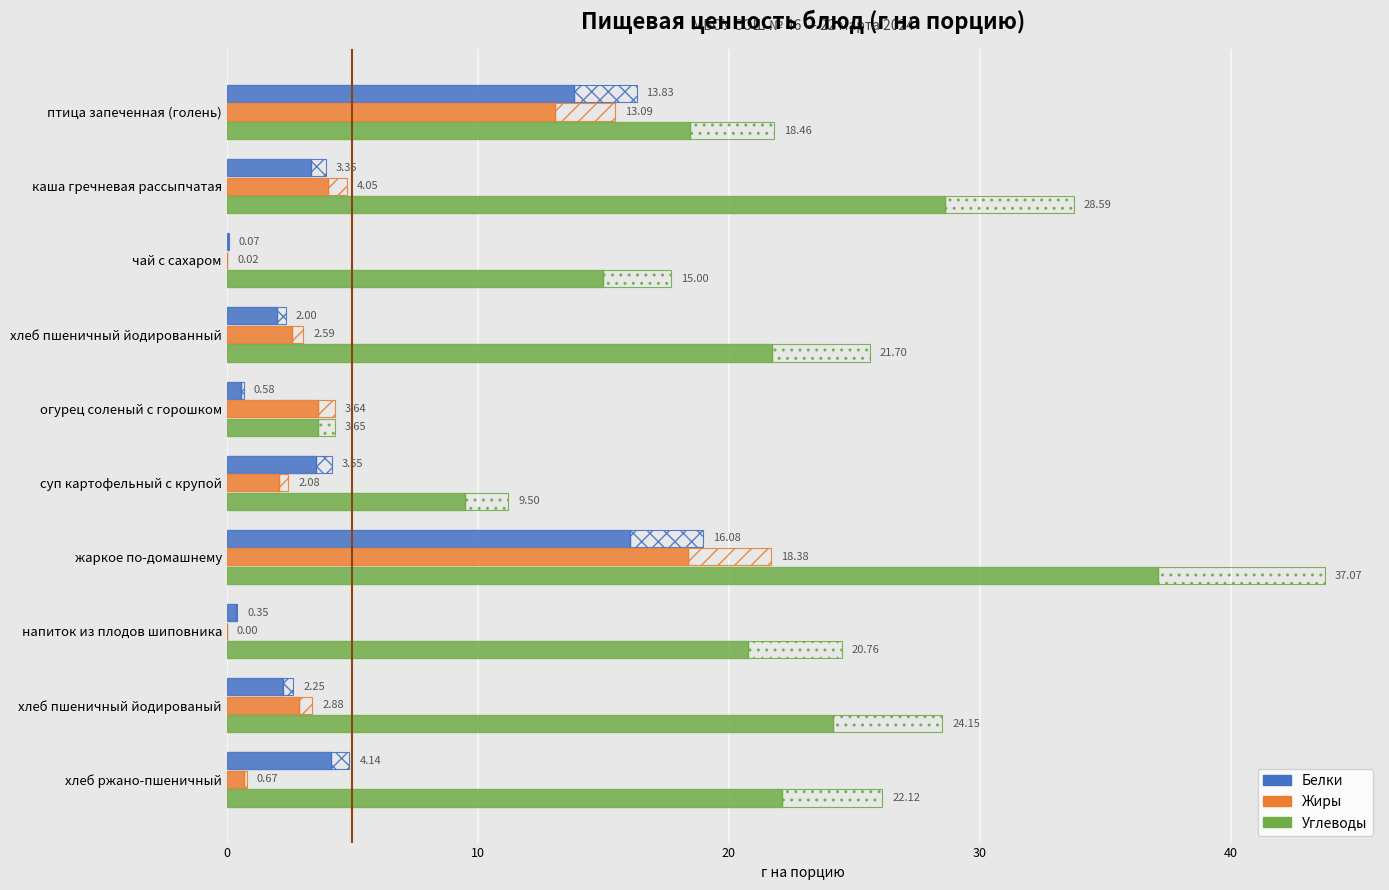

Which series has the largest total across all categories?

Углеводы